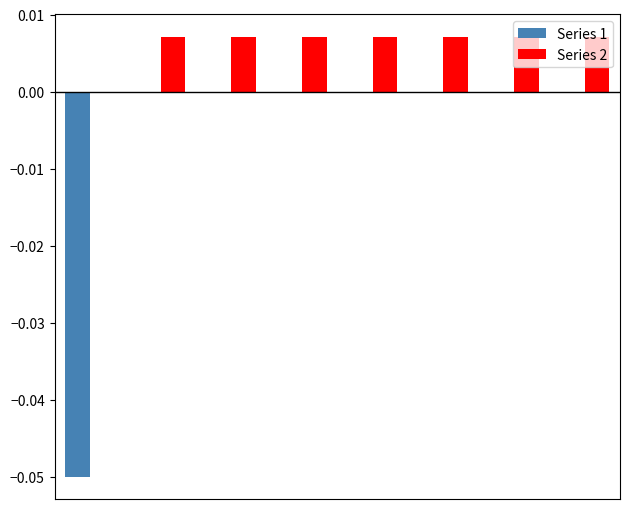

Does the chart contain stacked bars?

No